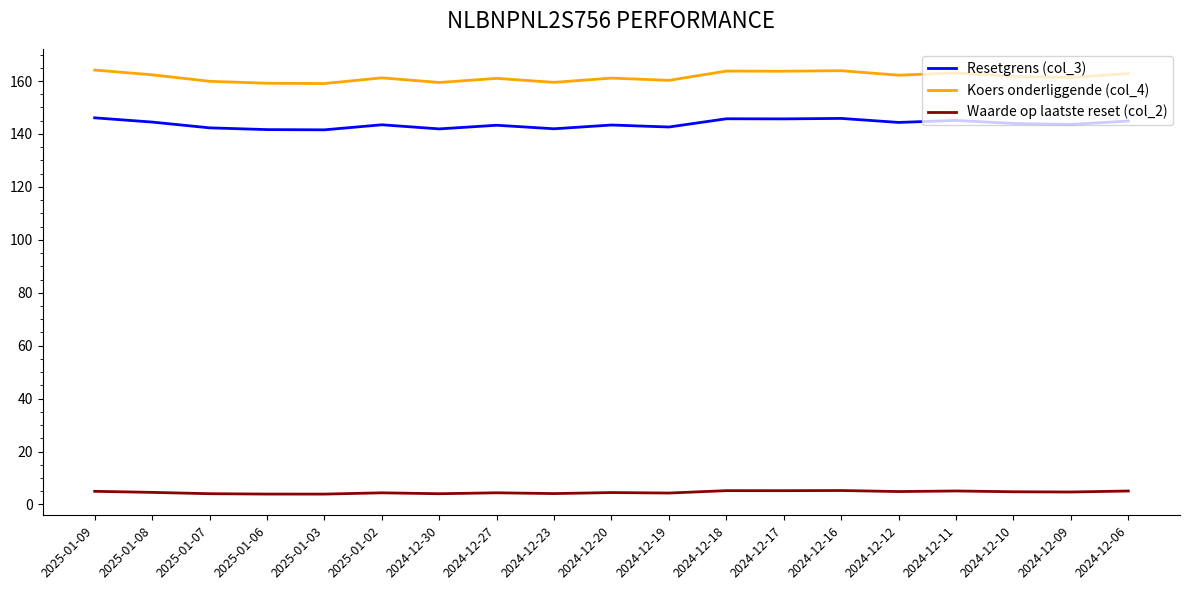

At how many categories does at least one series exceed 8?

19